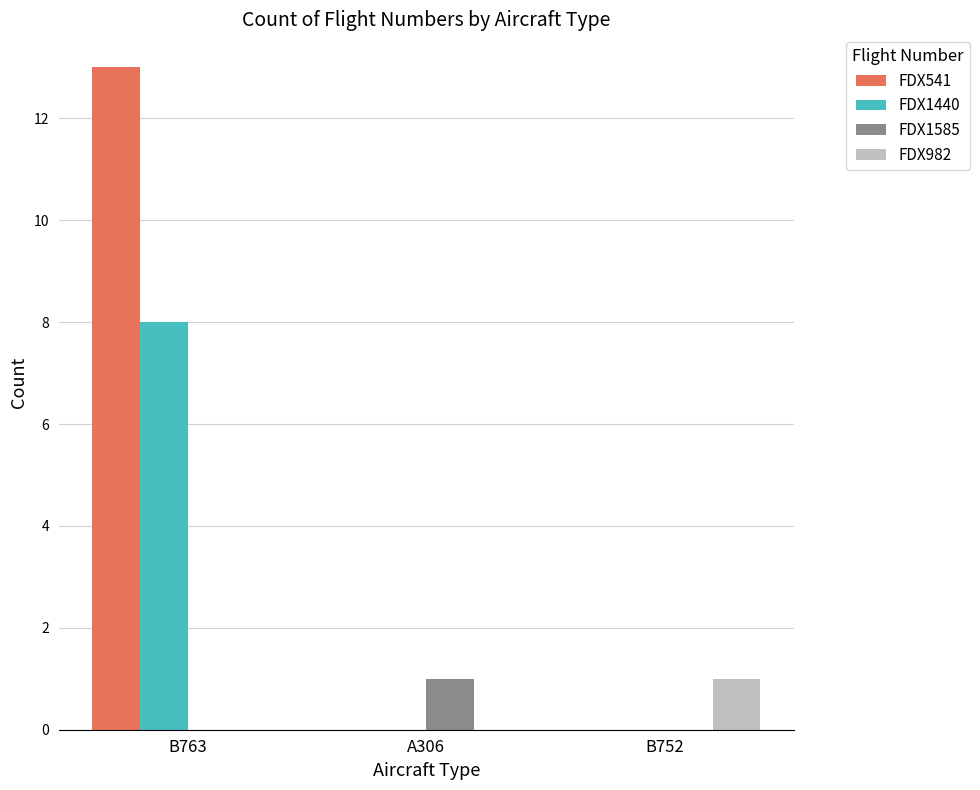

What is the maximum value shown in the chart?

13